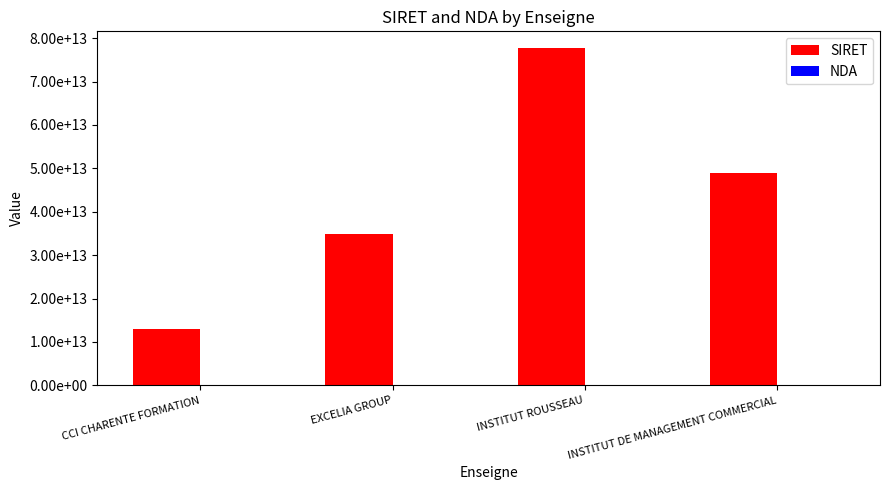

What is the sum of the SIRET values at INSTITUT DE MANAGEMENT COMMERCIAL and CCI CHARENTE FORMATION?

61881483500061